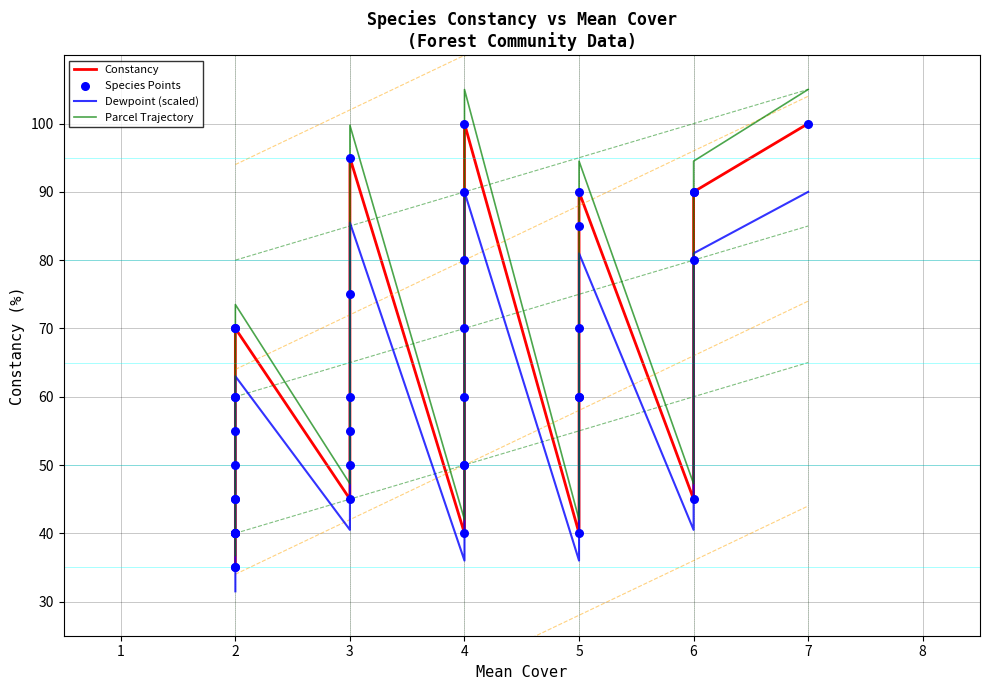

Which series contains the highest Y value?

Parcel Trajectory